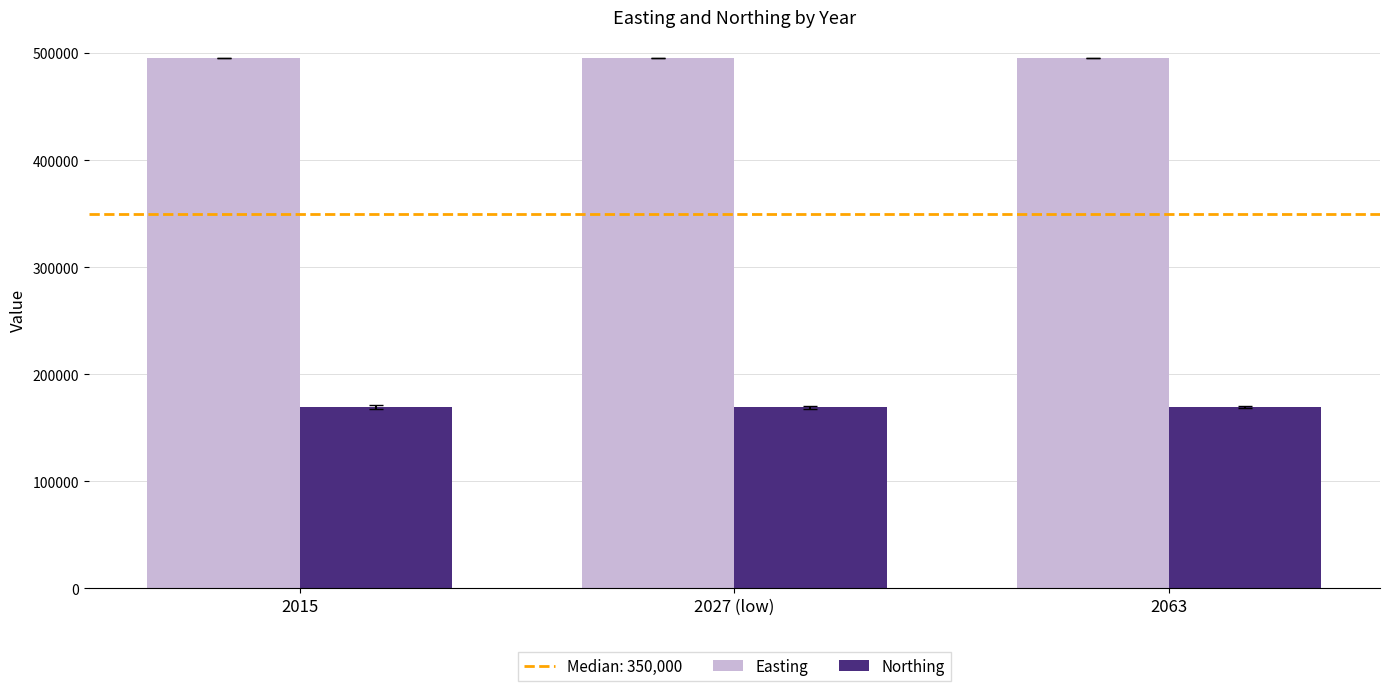

What position from the right is 2015?

3